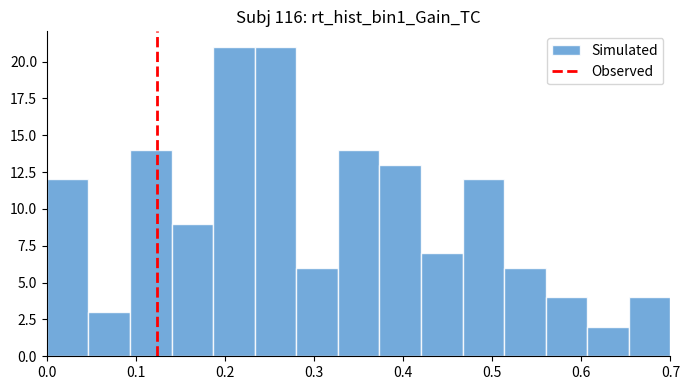

How tall is the bar that spans 0.00 to 0.05 on the x-axis? Neither the bar edges nor the heights are printed on the chart, so give them approximately, as read against the axes.

12